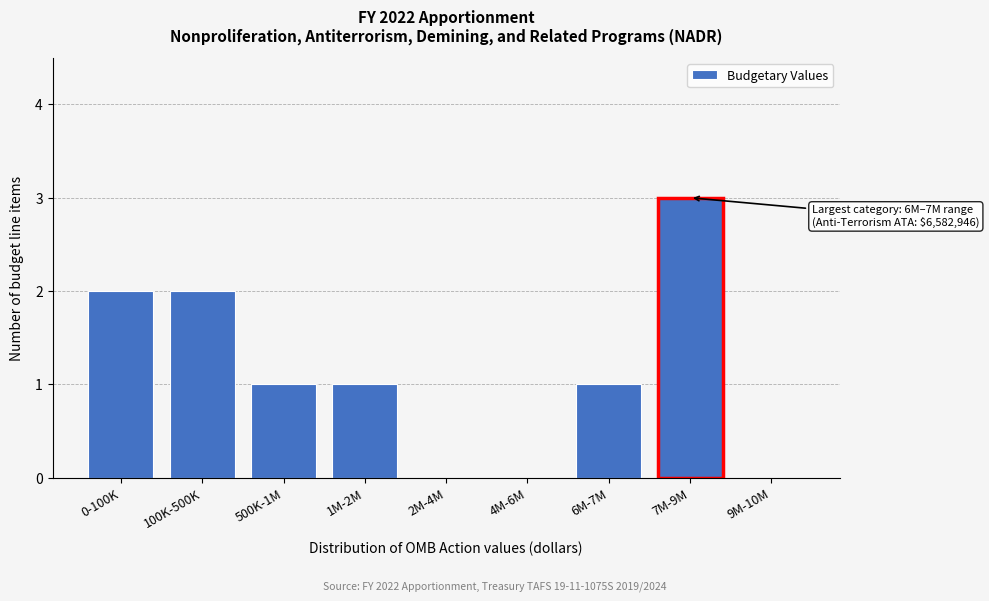

Reading left to right, list all the values displayed in this chart.

0-100K=2	100K-500K=2	500K-1M=1	1M-2M=1	2M-4M=0	4M-6M=0	6M-7M=1	7M-9M=3	9M-10M=0